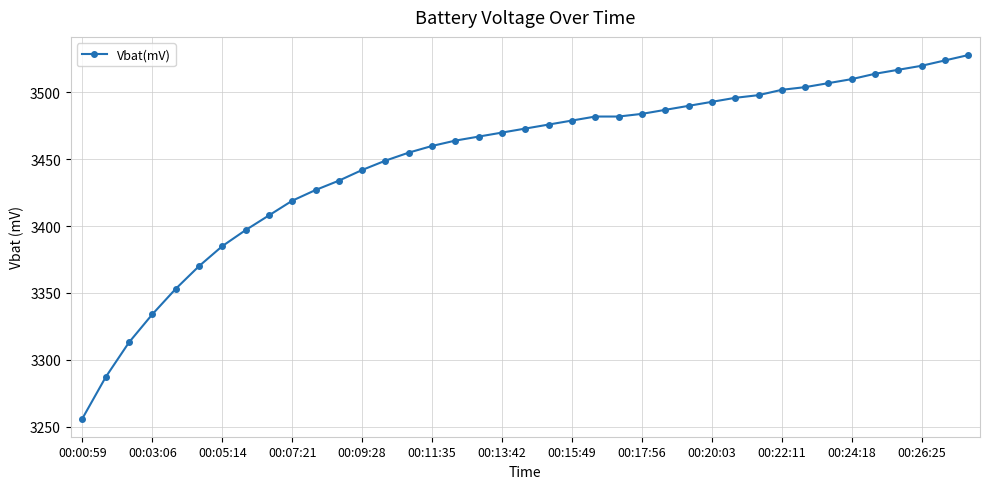

What is the value of the 27th point from the left?

3490